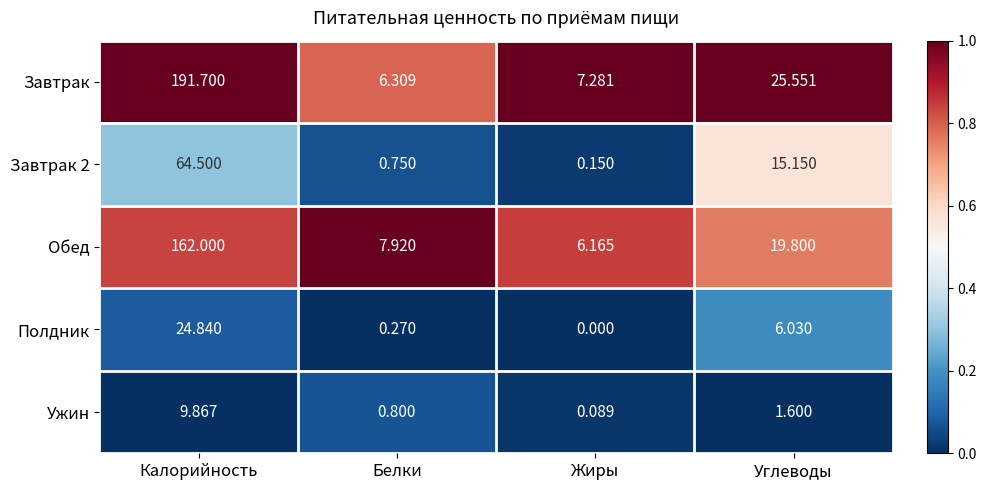

Rank the categories by Обед value from lowest to highest.

Жиры, Белки, Углеводы, Калорийность